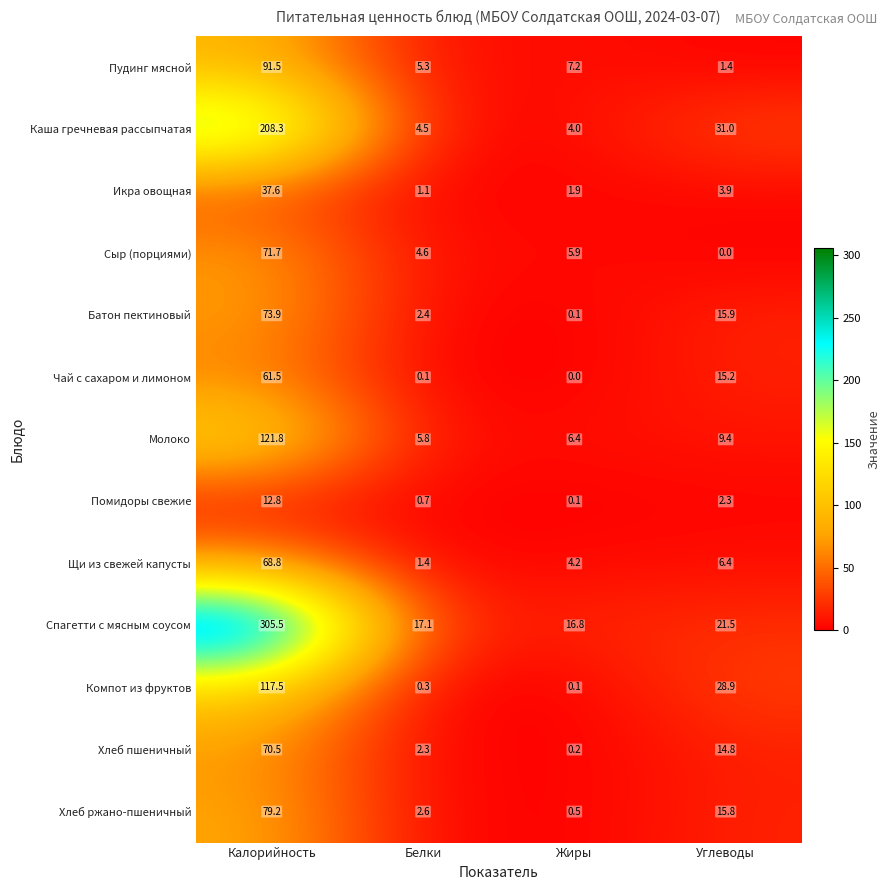

What is the sum of the Компот из фруктов values at Белки and Калорийность?

117.8